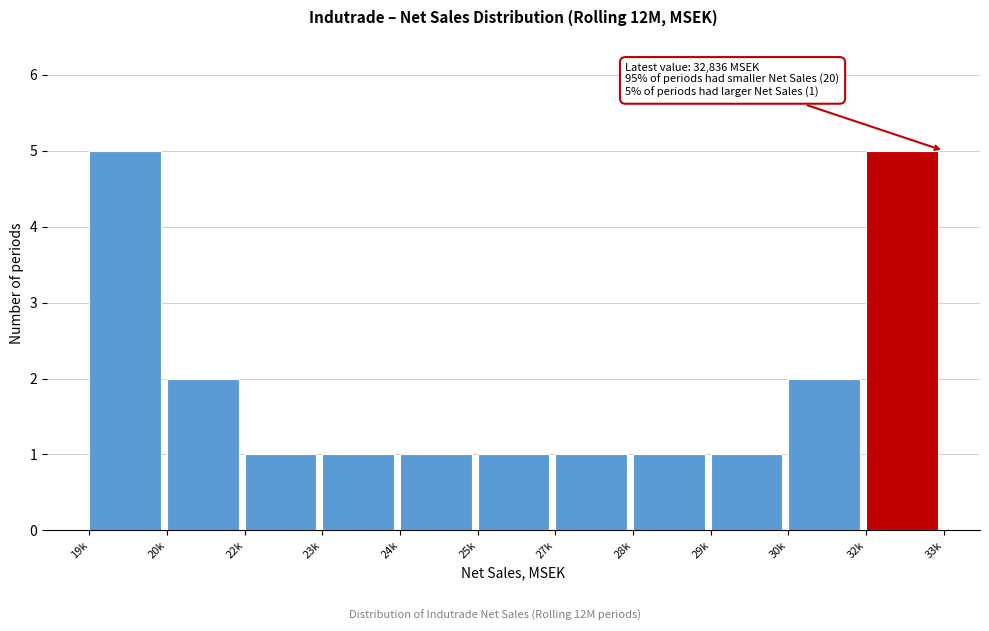

Reading right to left, list all the values displayed in this chart.

32k=5	30k=2	29k=1	28k=1	27k=1	25k=1	24k=1	23k=1	22k=1	20k=2	19k=5